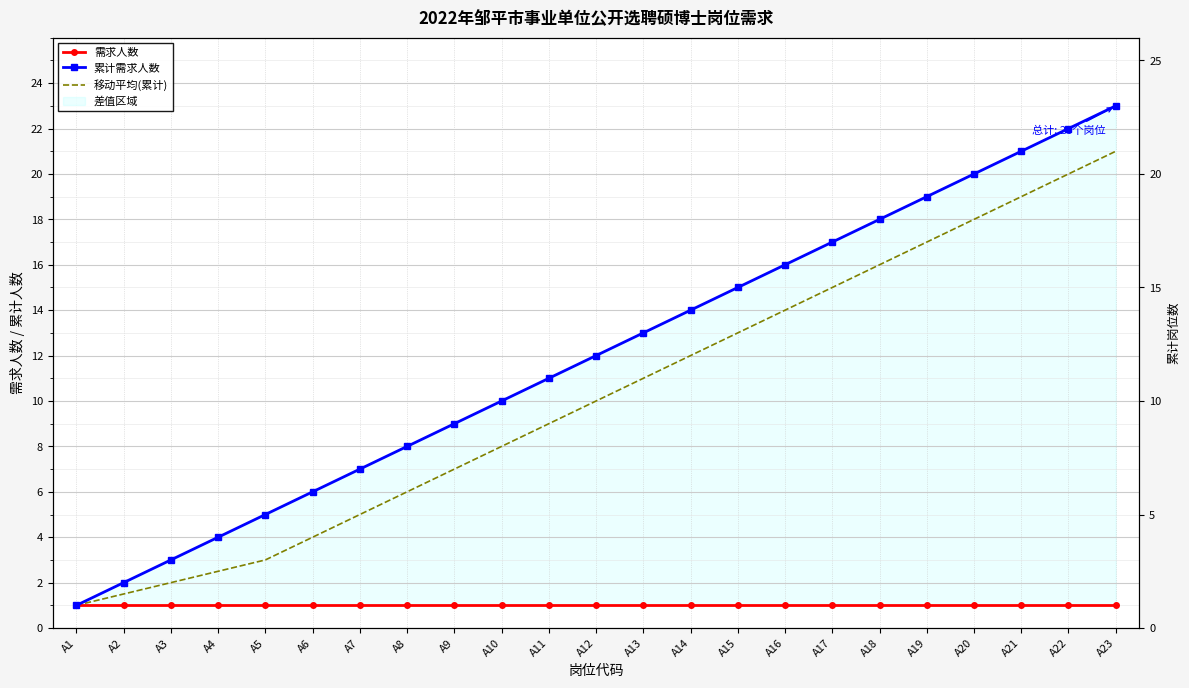

True or false: 需求人数 has a value of 1.0 at A21.

True